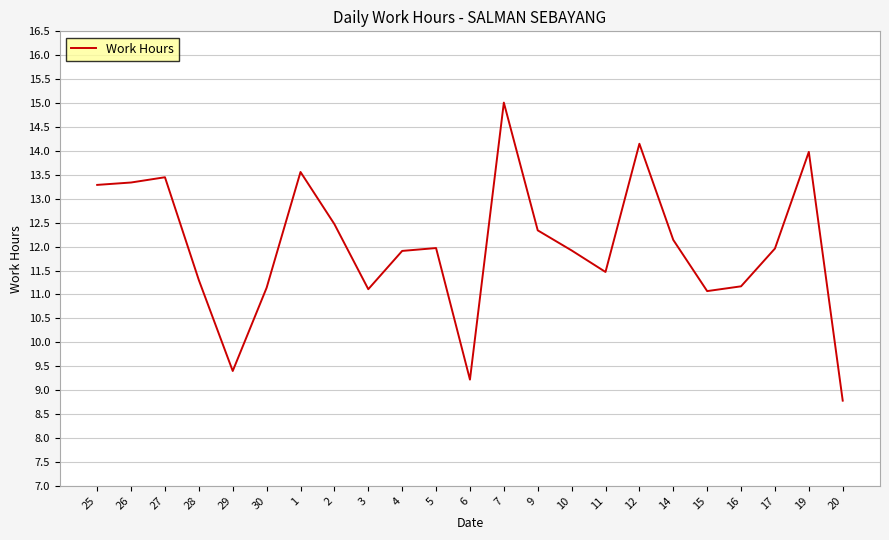

What is the smallest value displayed?

8.8